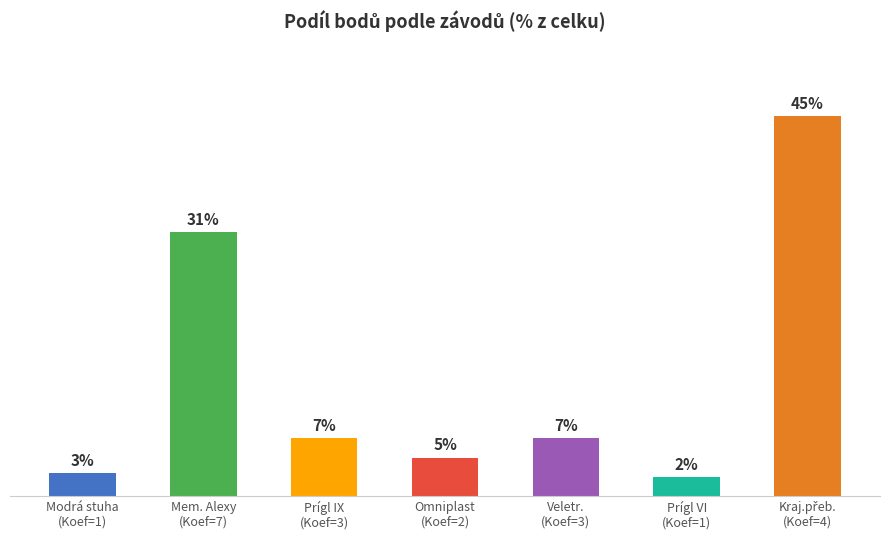

What is the label of the 1st bar from the left?

Modrá stuha
(Koef=1)